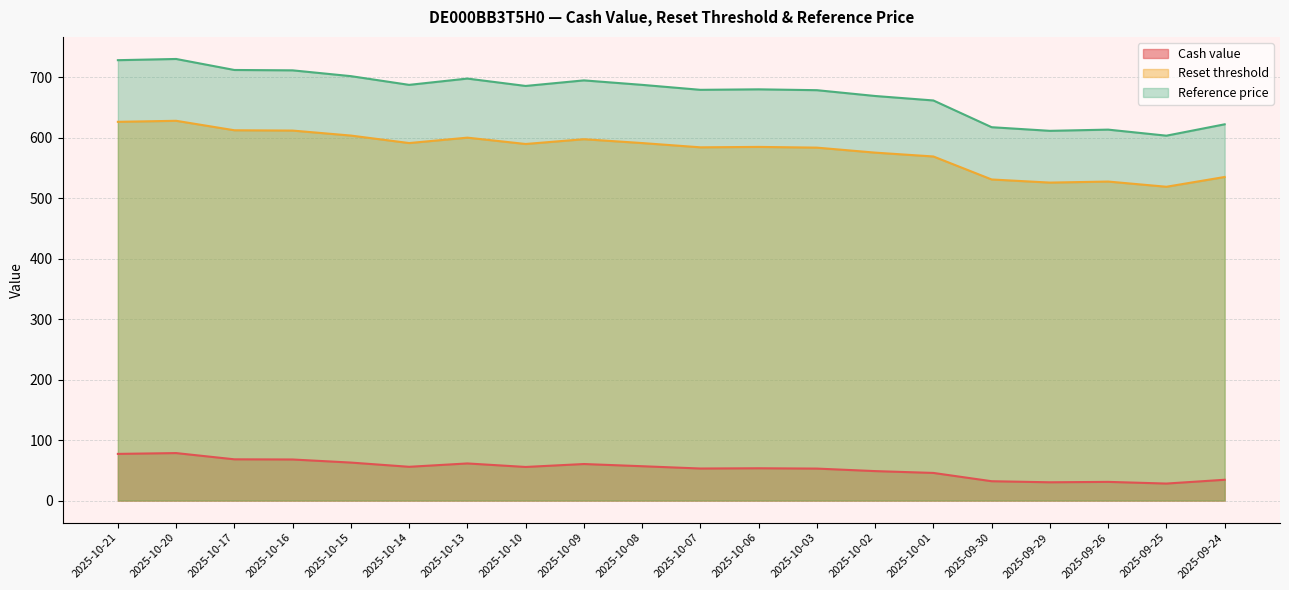

At how many categories does at least one series exceed 420?

20